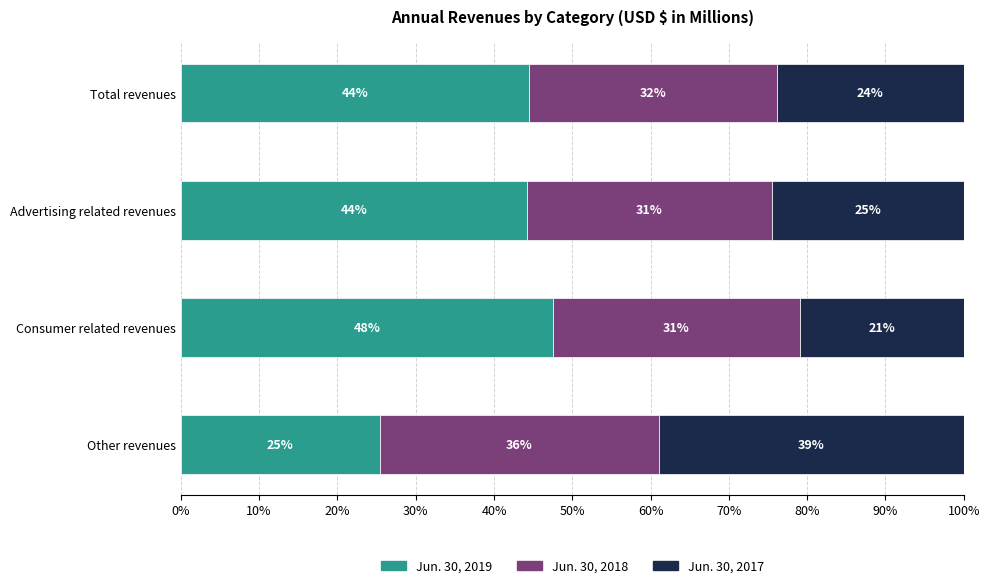

What are all the series names shown in the legend?

Jun. 30, 2019, Jun. 30, 2018, Jun. 30, 2017